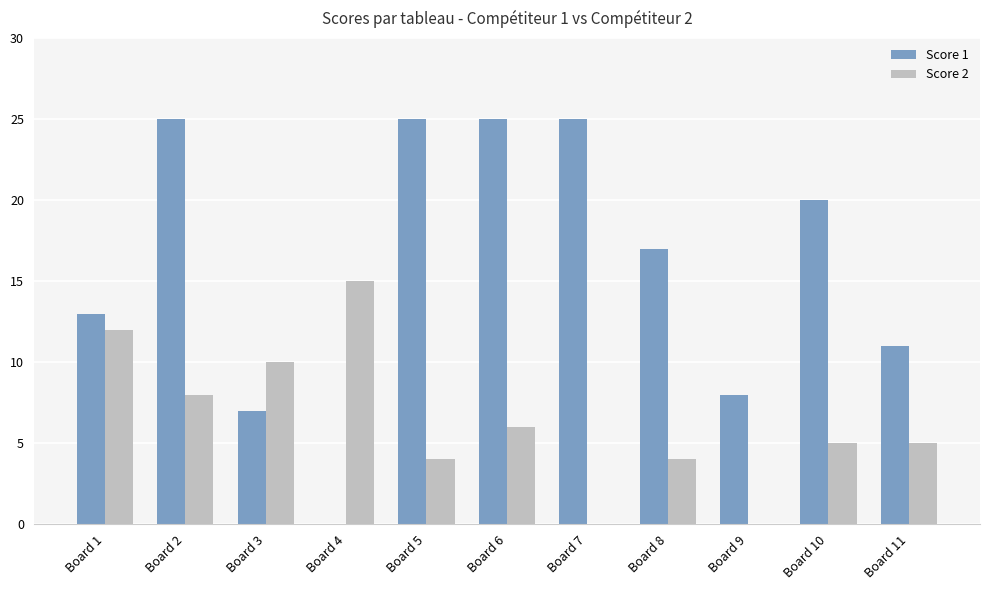

What is the greatest value displayed?

25